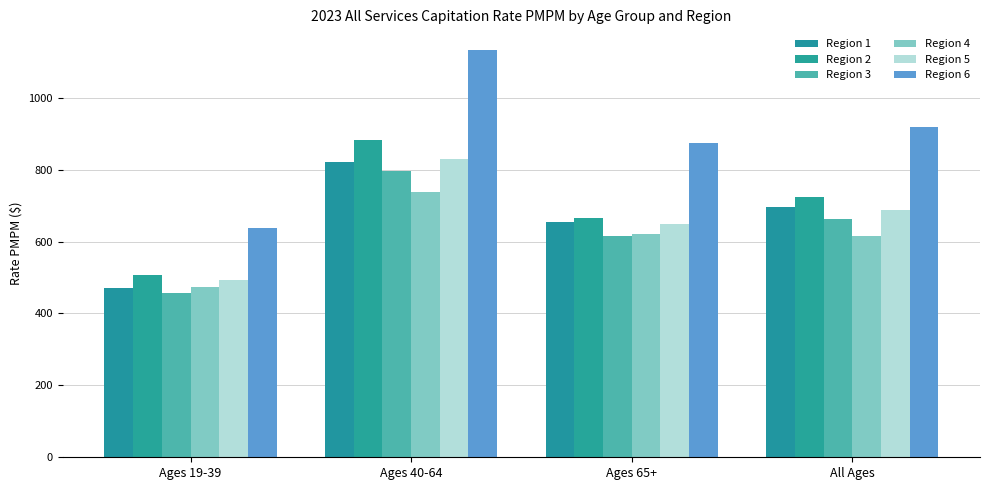

What are all the series names shown in the legend?

Region 1, Region 2, Region 3, Region 4, Region 5, Region 6